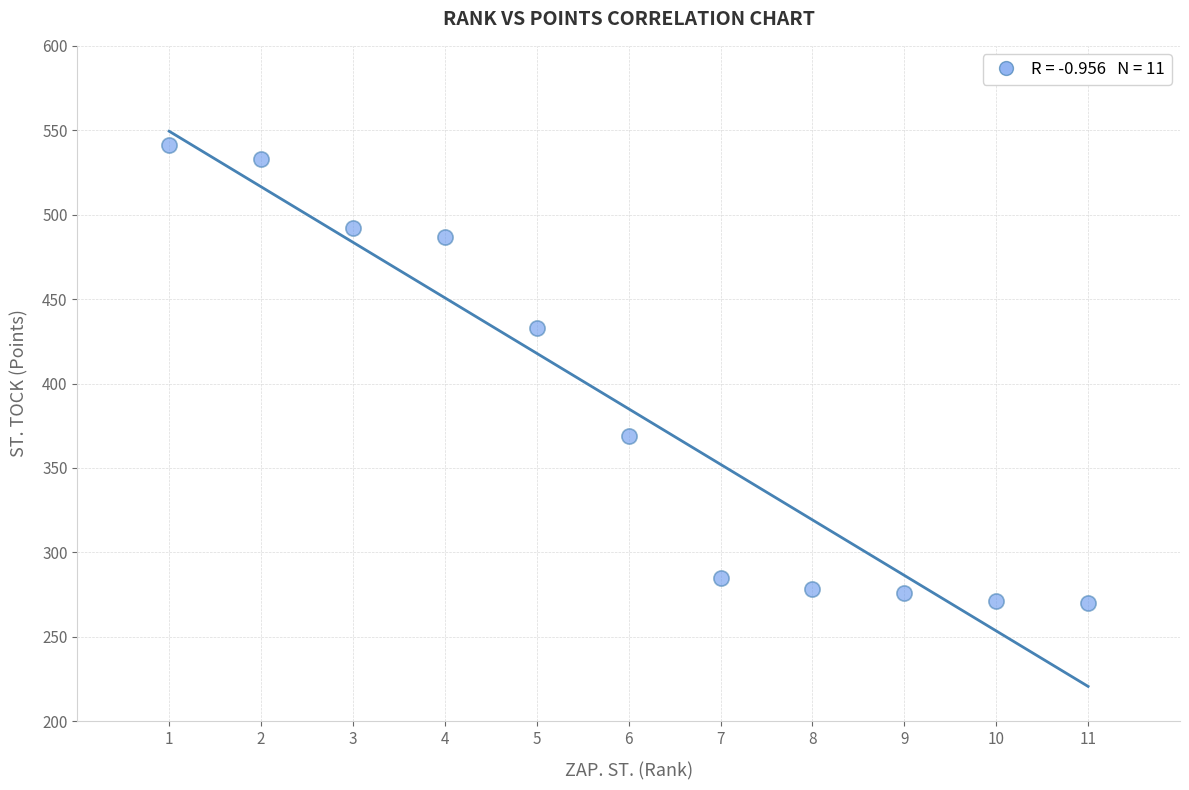

What Y value in the scatter plot is closest to 405?

433